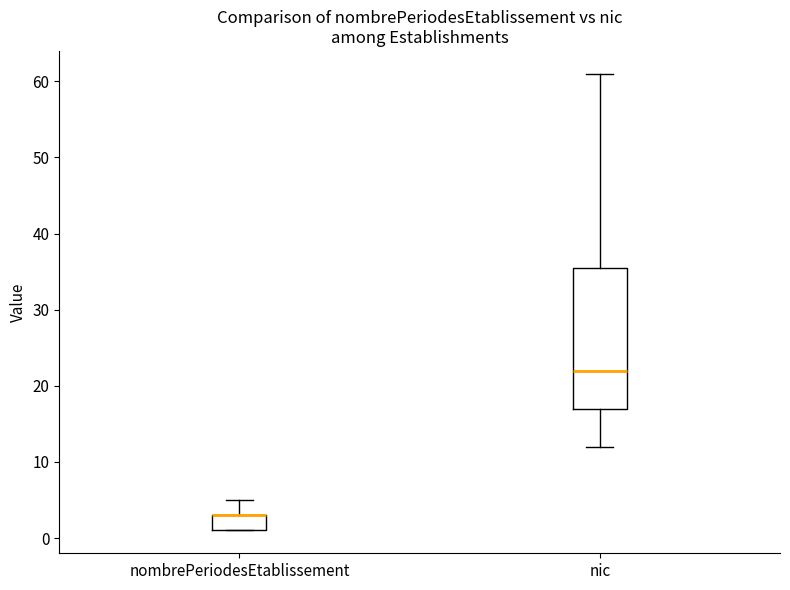

Comparing the boxes themselves (not the whiskers), which one is the tallest?

nic